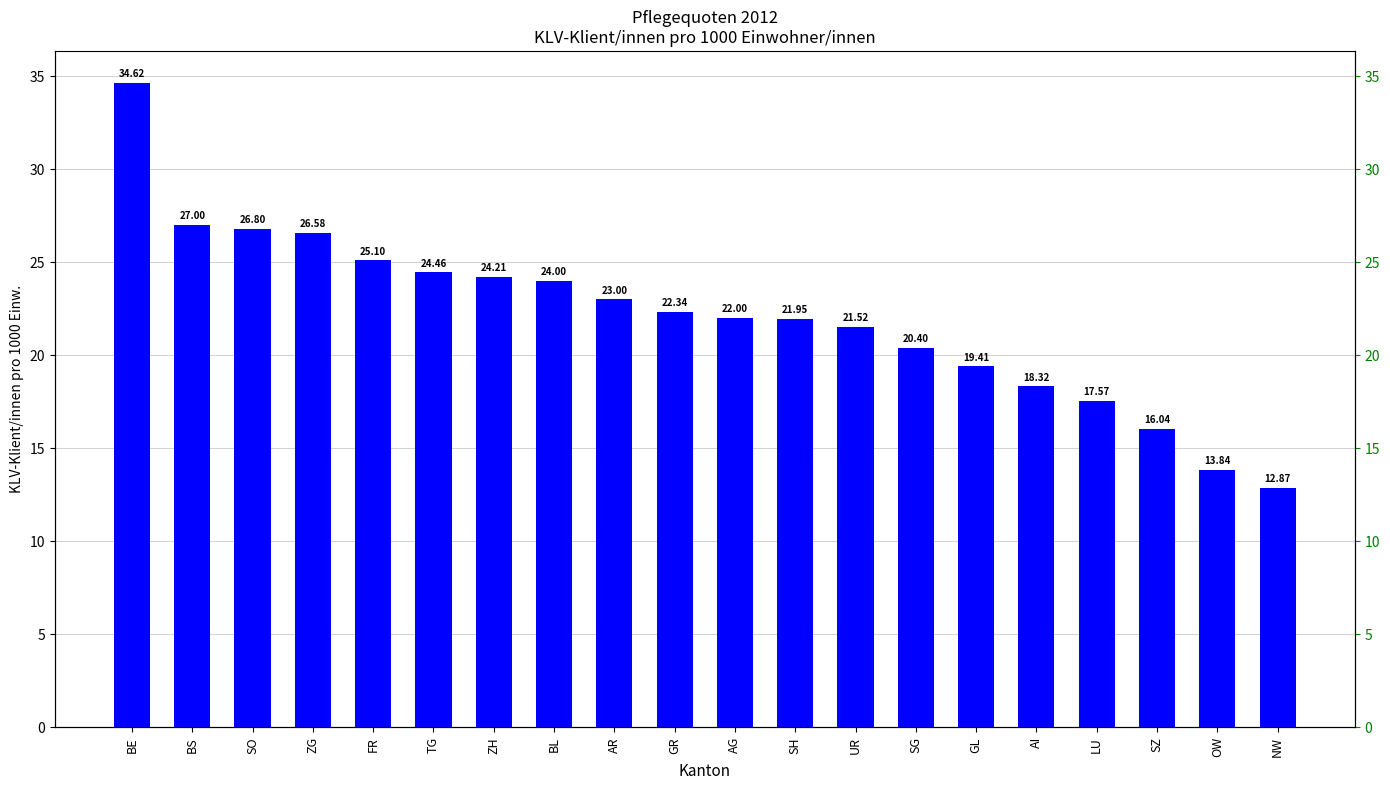

How many values are below 22?

9